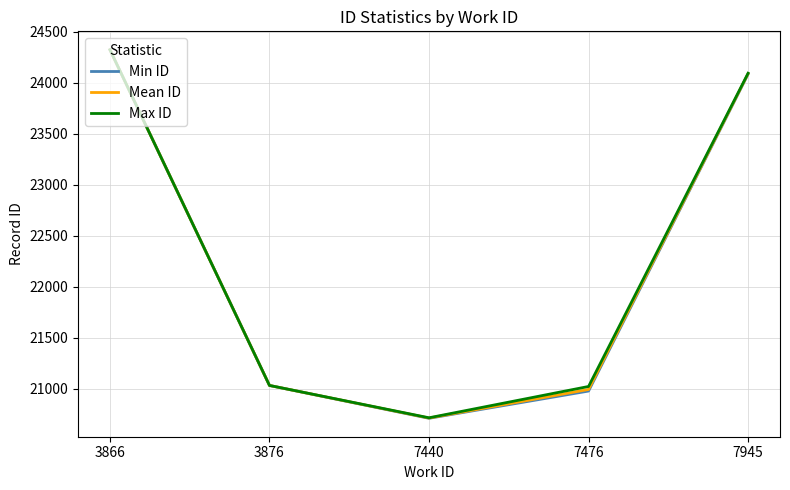

What is the spread (max minus min) of values at 7440?

5.0